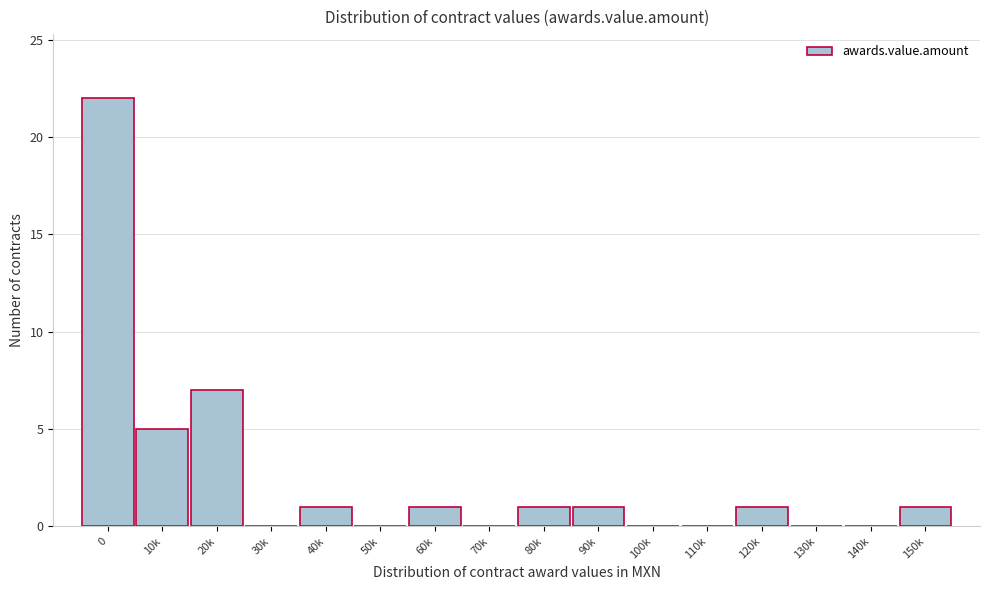

Reading right to left, list all the values displayed in this chart.

150k=1	140k=0	130k=0	120k=1	110k=0	100k=0	90k=1	80k=1	70k=0	60k=1	50k=0	40k=1	30k=0	20k=7	10k=5	0=22